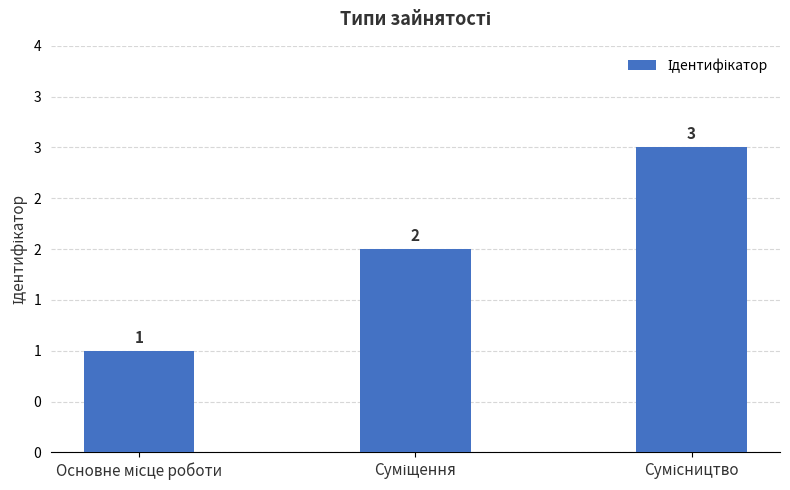

At which label does the data first exceed 2?

Сумісництво